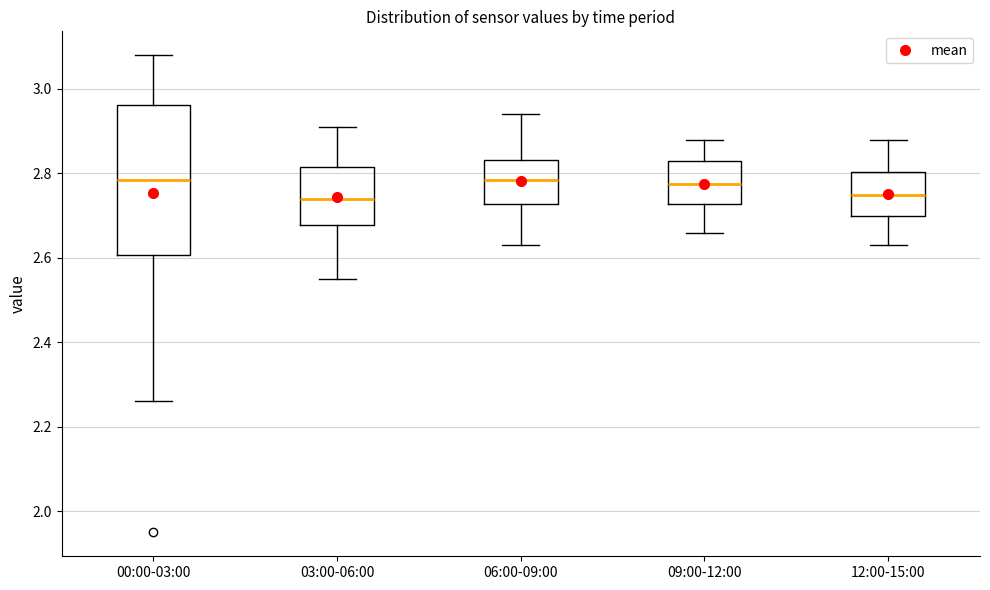

Where is the lower edge of the box for 12:00-15:00 on the y-axis? The values are not printed on the chart, so give them approximately, as read against the axis.

2.70